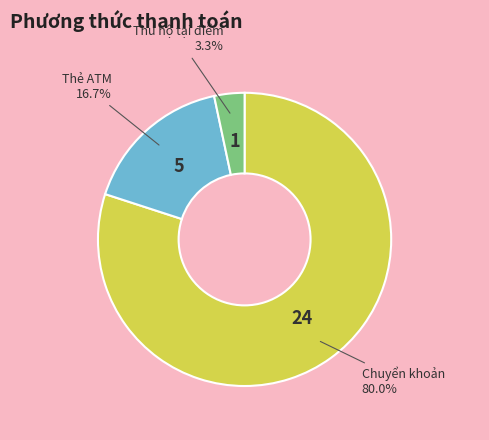

What percentage is the Thu hộ tại điểm slice, to the nearest percent?

3%